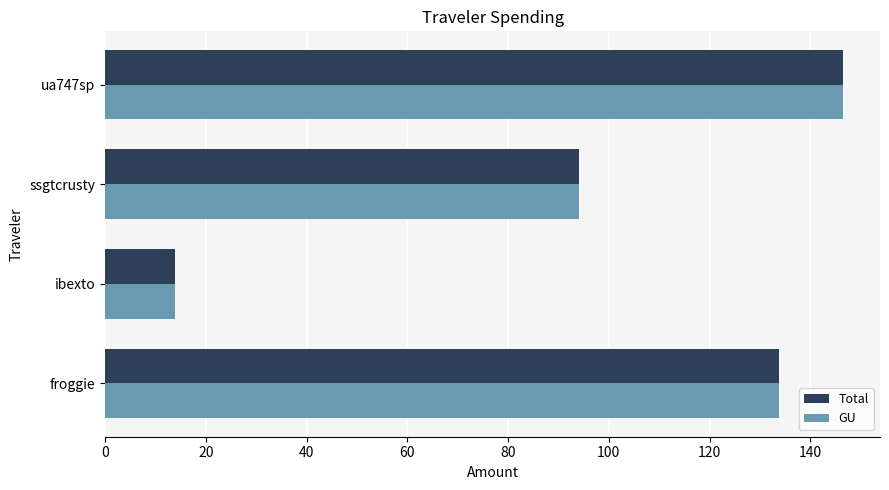

What is the average value of the GU series?

97.0